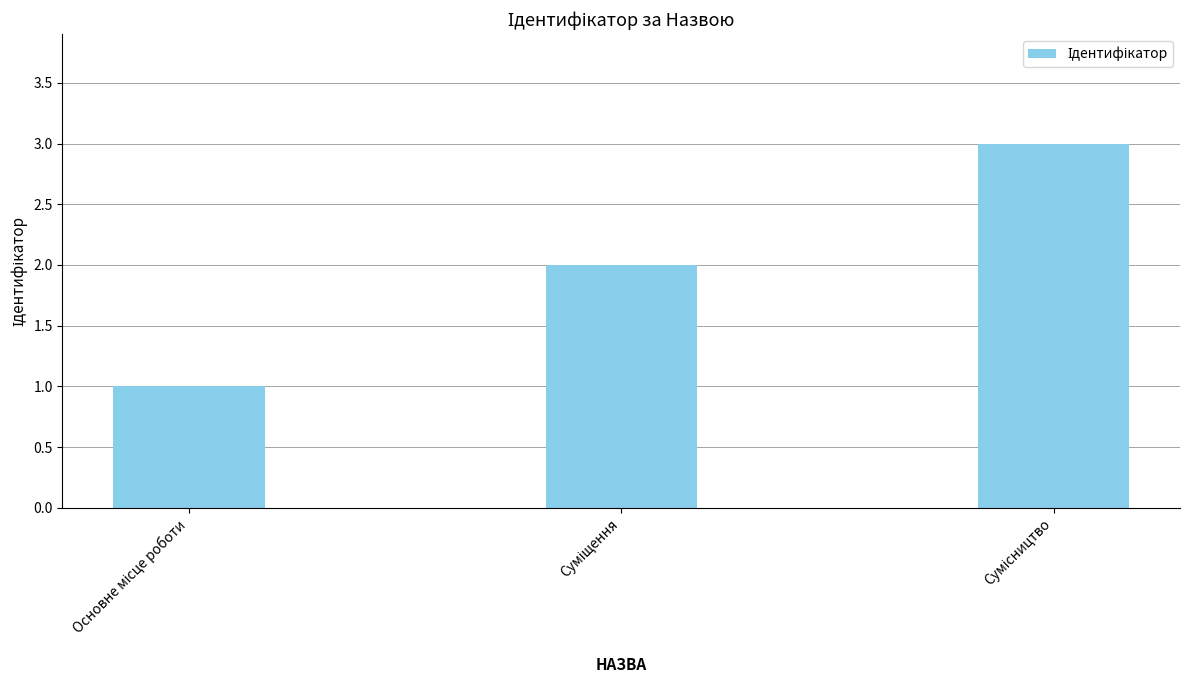

How many bars are there in total?

3